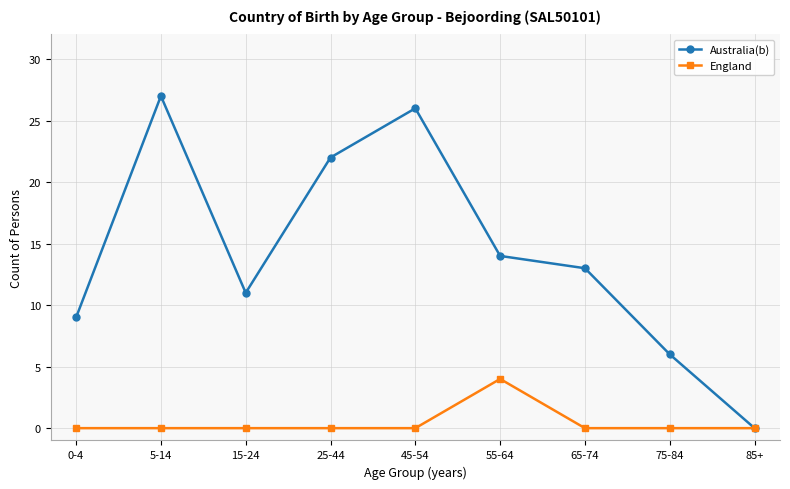

What is the total value across all series at 65-74?

13